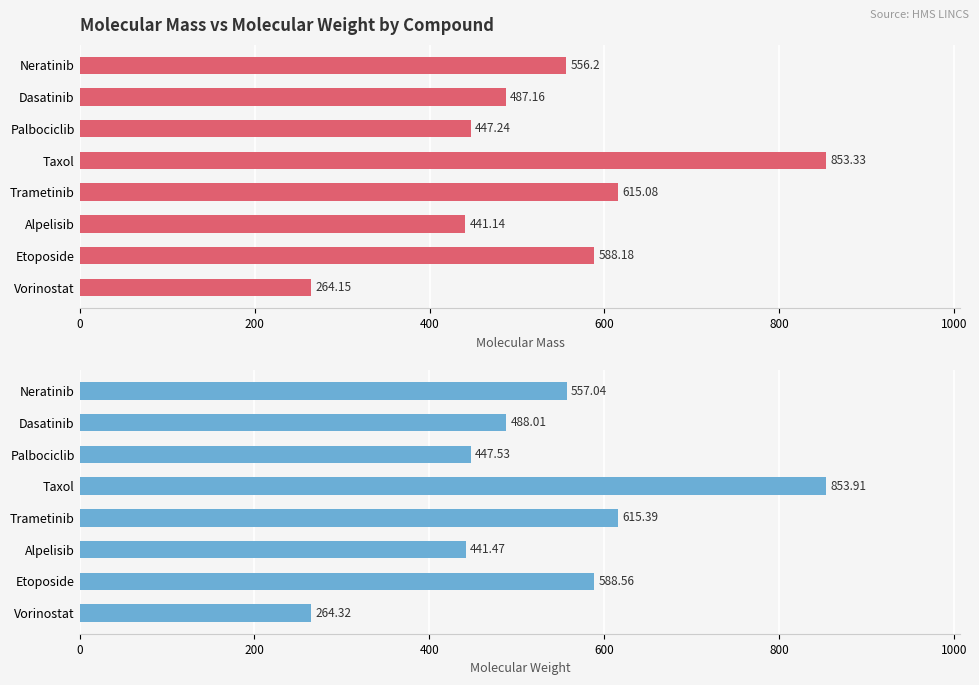

What are all the series names shown in the legend?

Molecular Mass, Molecular Weight